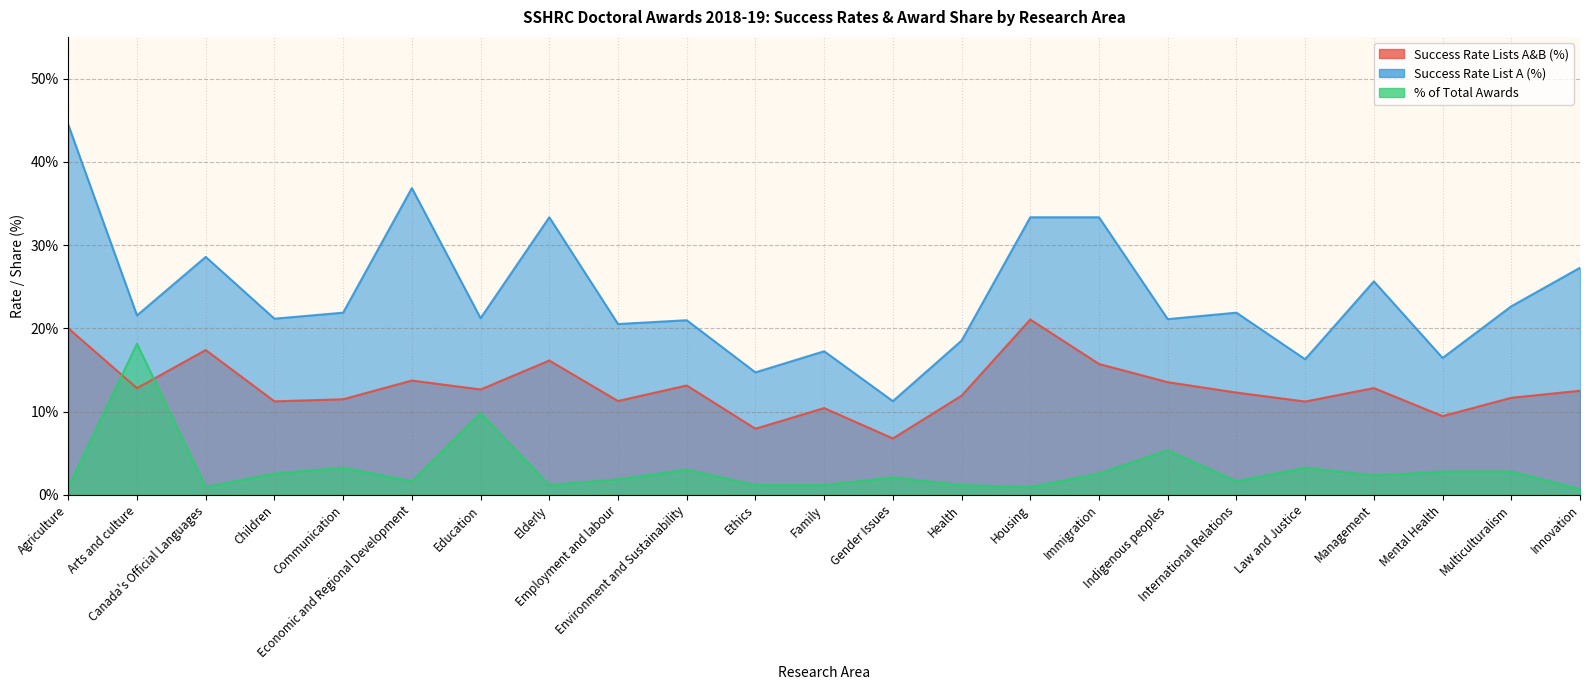

True or false: Success Rate Lists A&B (%) has a value of 12.8 at Arts and culture.

True